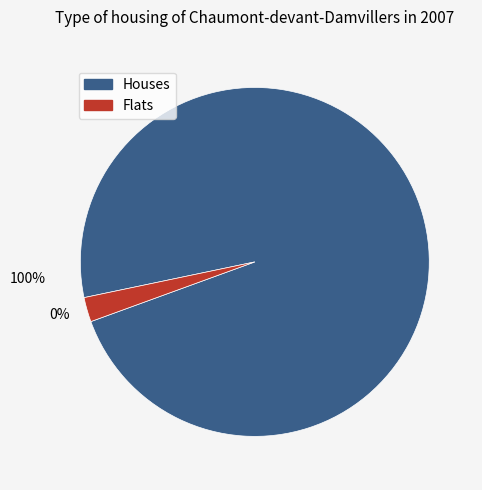

True or false: 4 accounts for 1% of the total.

False